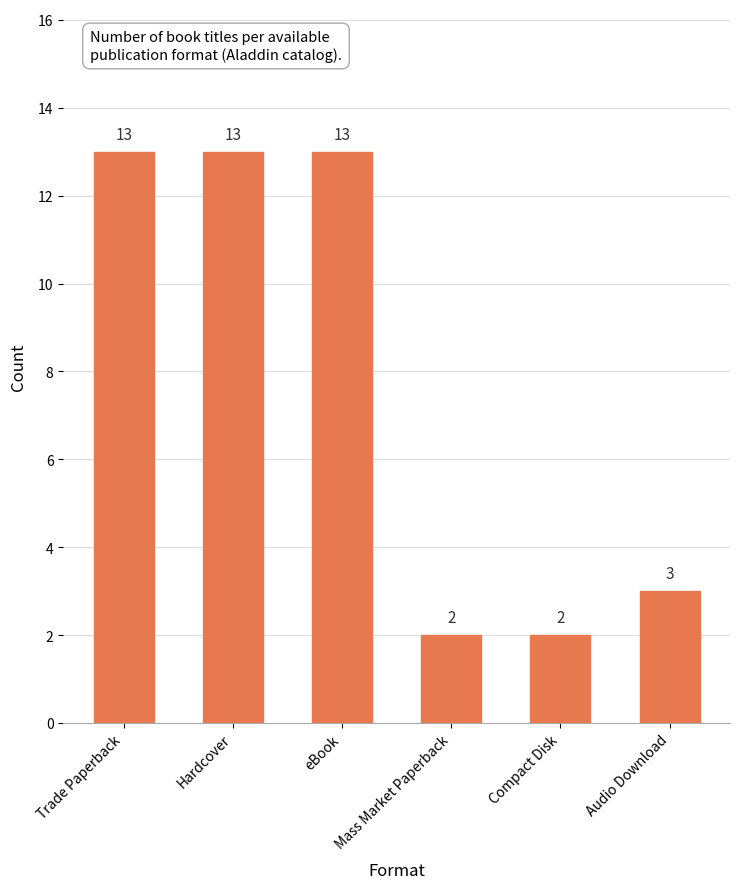

What is the label of the 6th bar from the right?

Trade Paperback